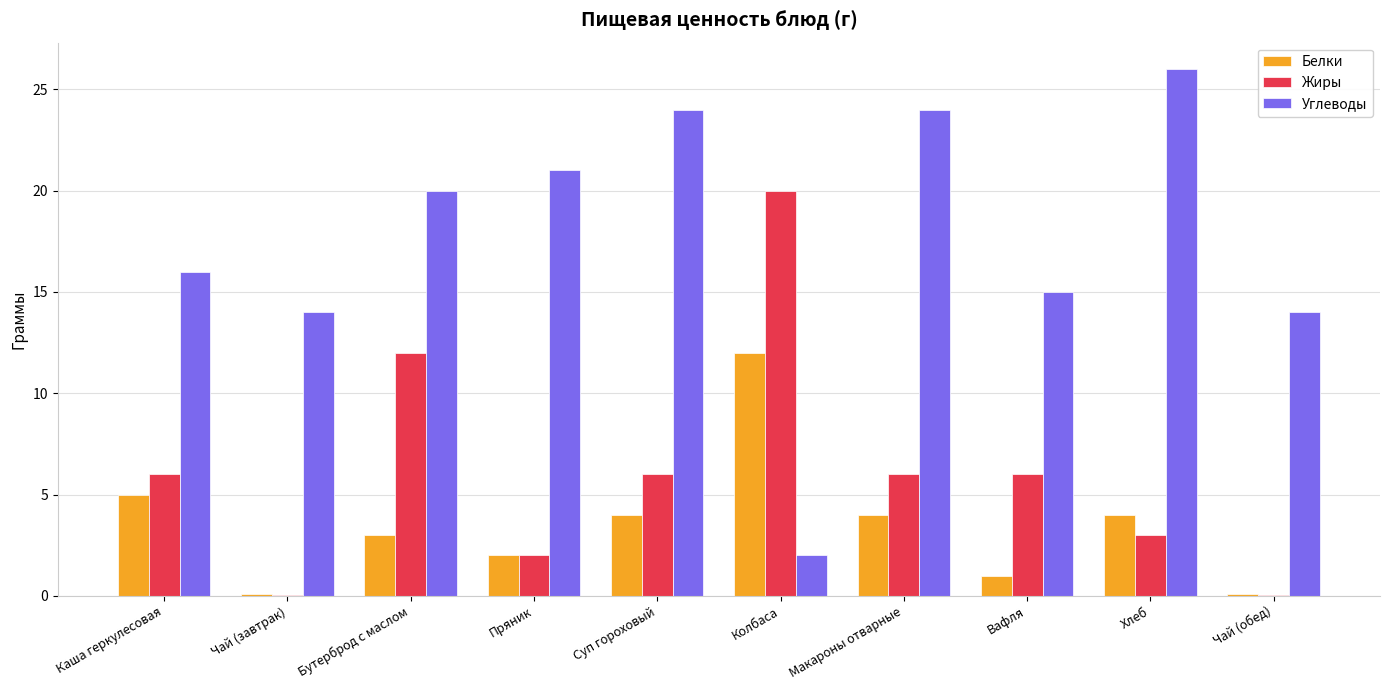

How many groups of bars are there?

10